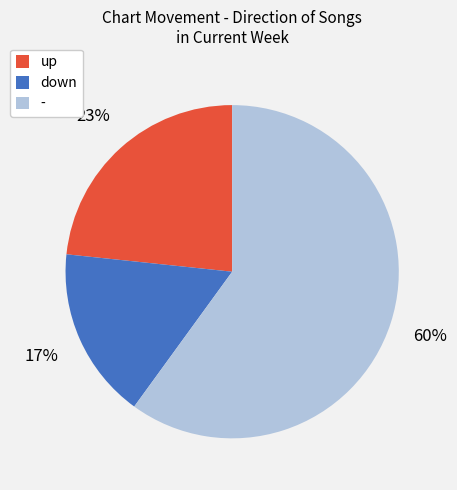

True or false: - accounts for 34% of the total.

False